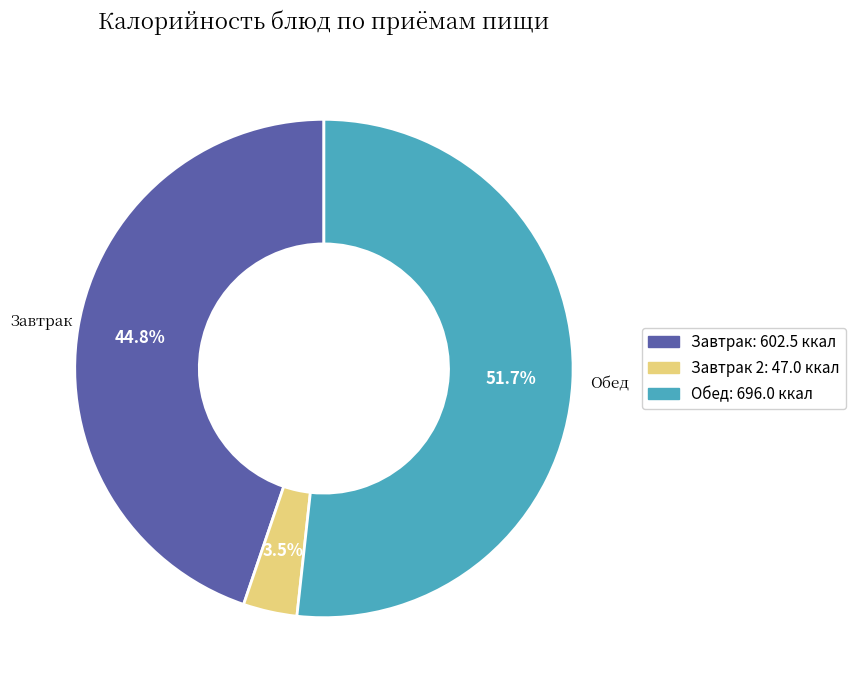

Is there a majority slice in this chart?

Yes